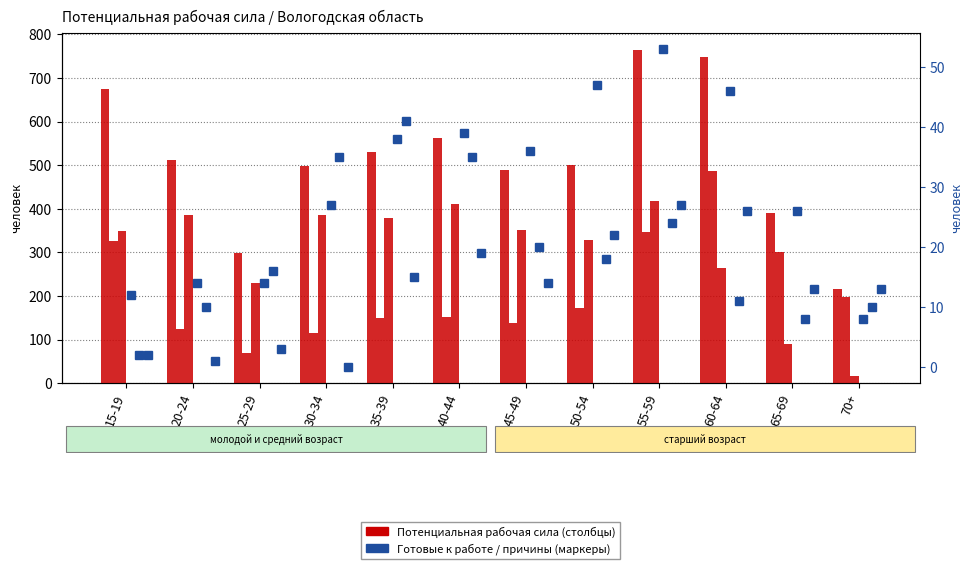

Reading left to right, transcribe all the data shown in this chart.

Потенциальная рабочая сила: 676	511	298	499	530	563	489	500	765	749	390	217
Лица, готовые приступить к работе: 326	125	69	114	150	151	138	172	346	486	300	198
Лица, не готовые приступить к работе: 350	386	229	385	380	412	351	328	419	263	90	17
нет возможности найти работу: 12	14	14	27	38	39	36	47	53	46	26	8
ведение домашнего хозяйства: 2	10	16	35	41	35	20	18	24	11	8	10
ухода за больным: 2	1	3	0	15	19	14	22	27	26	13	13